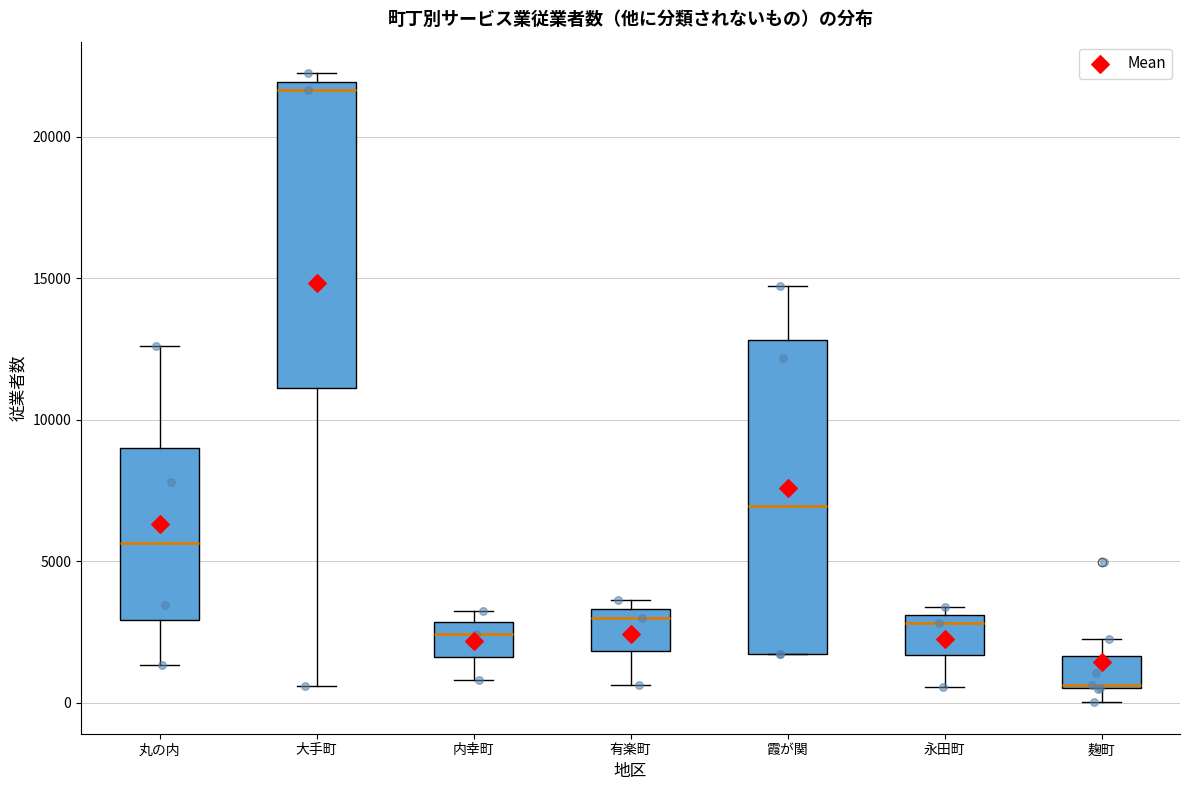

Reading left to right, read every box against the y-axis: the position of its median line, the range the box covers, and the ends of its whiskers. The values are not printed on the chart, so give them approximately, as read against the axis.

丸の内: median 5500, box 3000 to 9000, whiskers 1500 to 12500
大手町: median 21500, box 11000 to 22000, whiskers 500 to 22000 (just above the box's upper edge)
内幸町: median 2500, box 1500 to 3000, whiskers 1000 to 3000 (just above the box's upper edge)
有楽町: median 3000, box 2000 to 3500, whiskers 500 to 3500 (just above the box's upper edge)
霞が関: median 7000, box 1500 to 13000, whiskers 1500 to 14500
永田町: median 3000 (just below the box's upper edge), box 1500 to 3000, whiskers 500 to 3500
麹町: median 500, box 500 to 1500, whiskers 0 to 2500